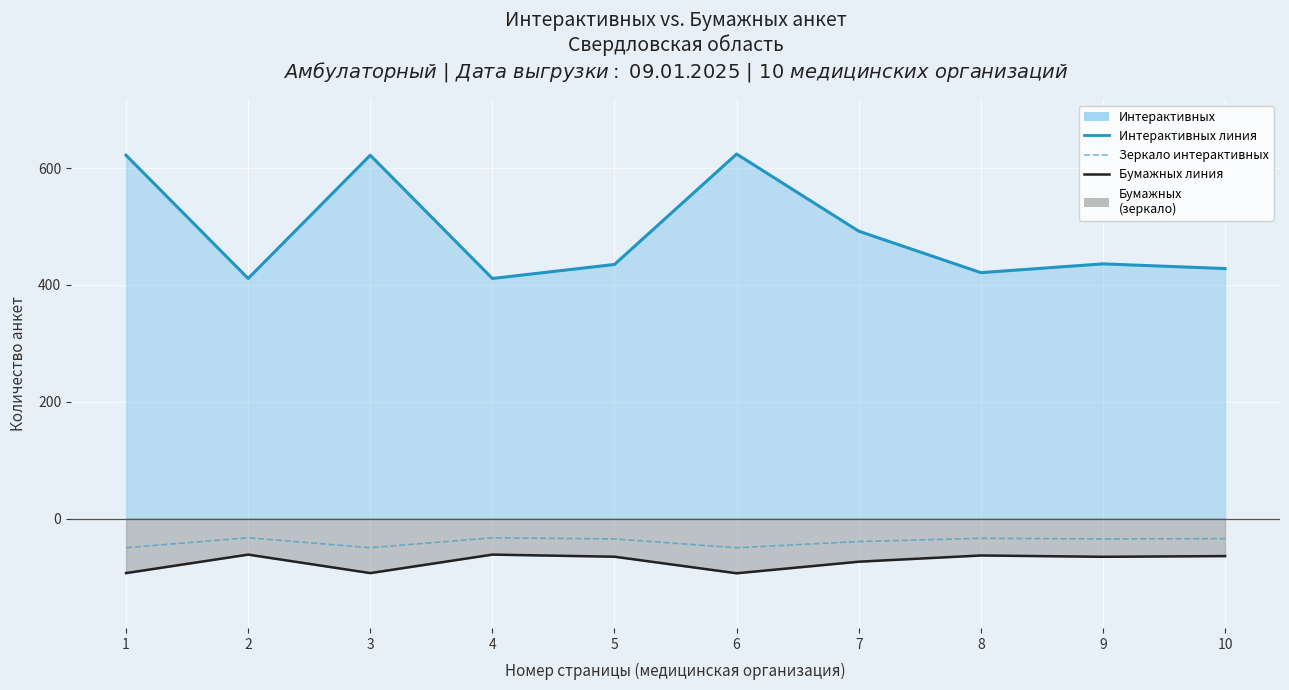

The value of Бумажных линия at 2 is -61.6. True or false?

True